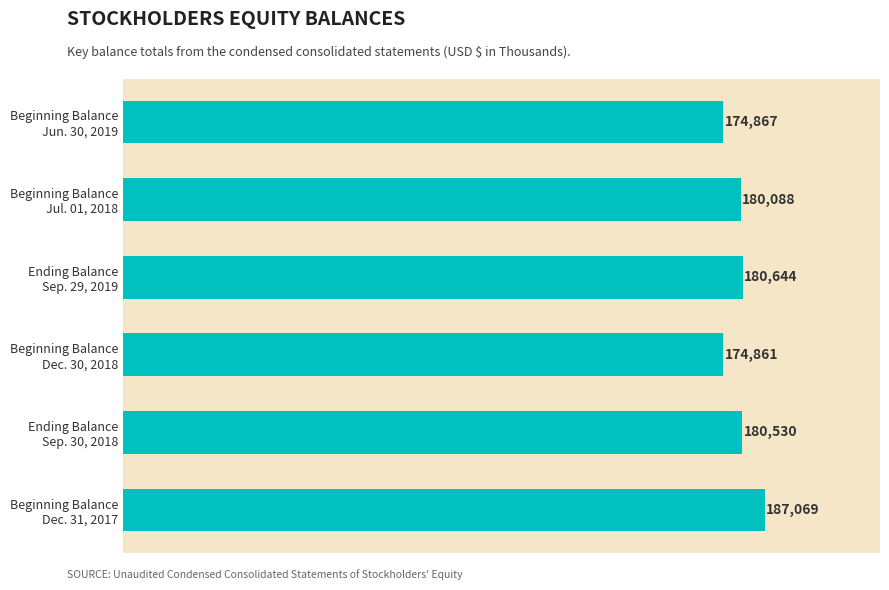

Rank the categories by value from highest to lowest.

Beginning Balance
Dec. 31, 2017, Ending Balance
Sep. 29, 2019, Ending Balance
Sep. 30, 2018, Beginning Balance
Jul. 01, 2018, Beginning Balance
Jun. 30, 2019, Beginning Balance
Dec. 30, 2018